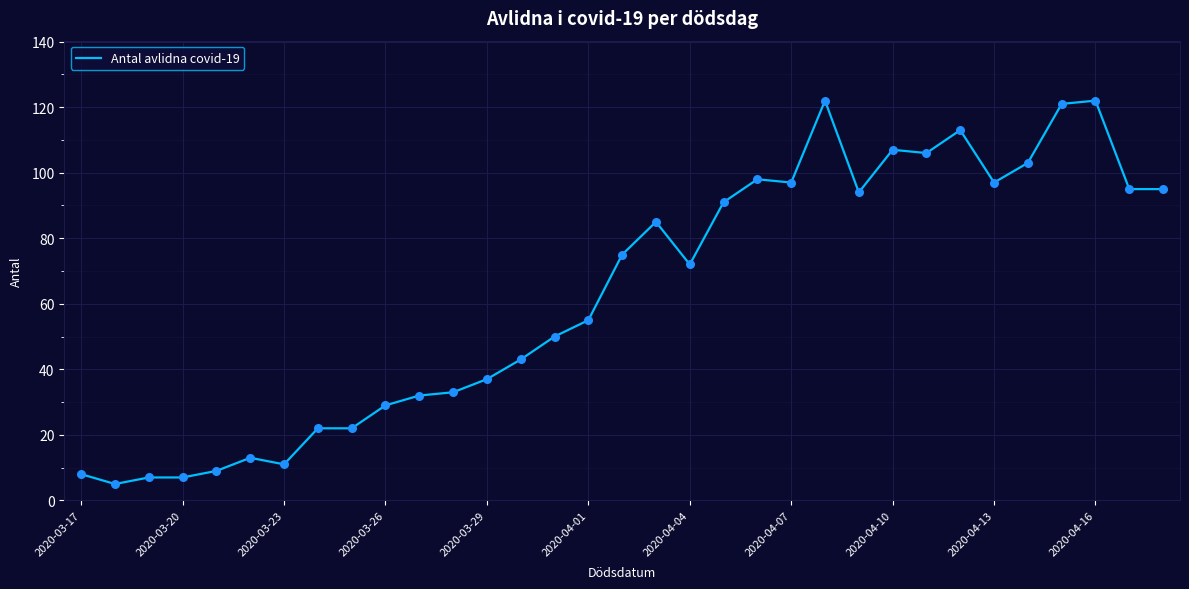

What is the difference between the maximum and minimum values?

117